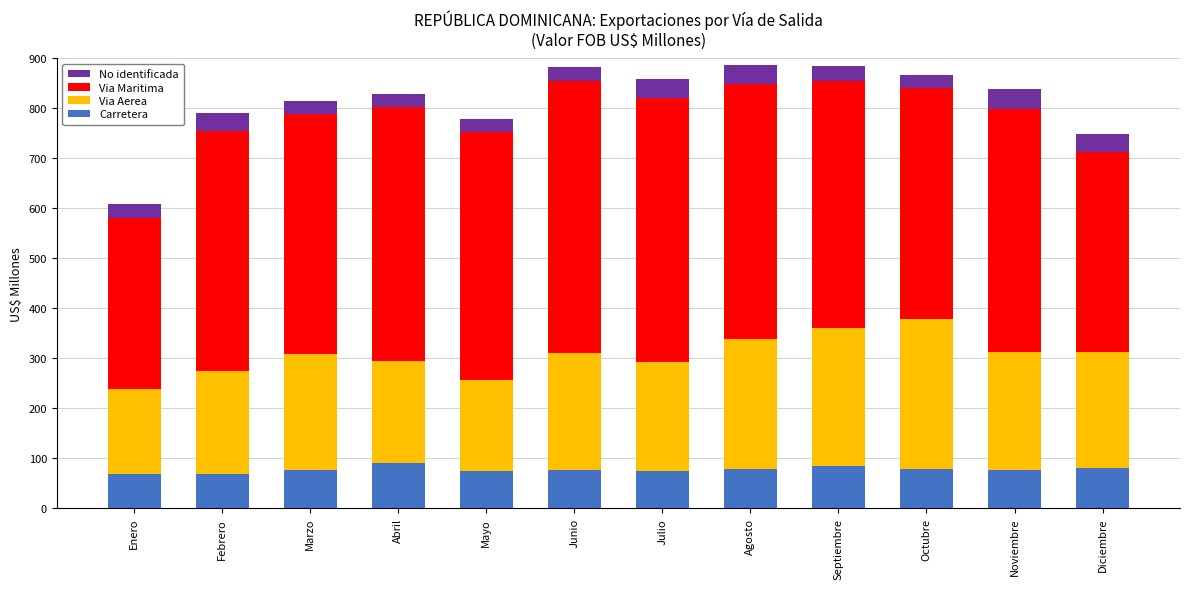

What is the highest value of the Carretera series?

89.7